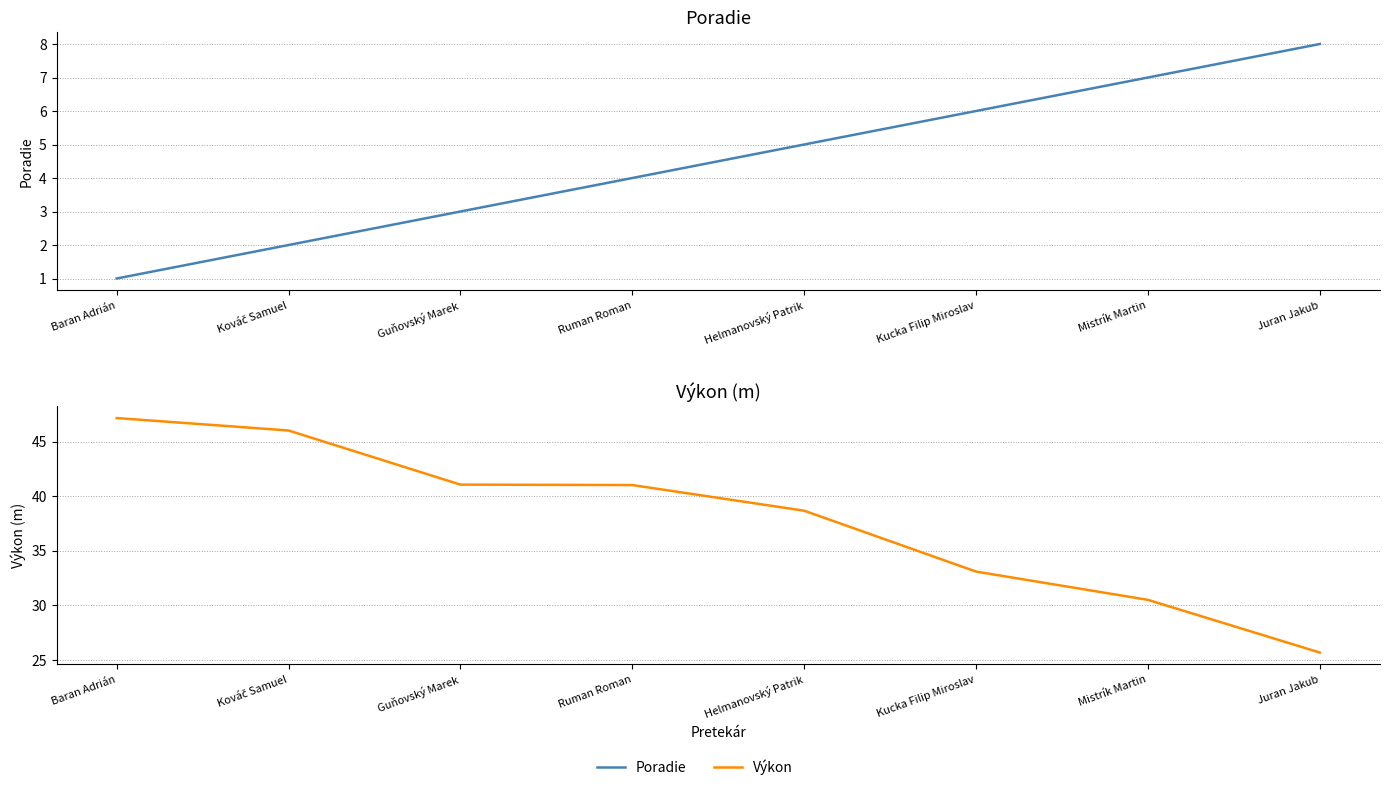

What is the label of the 4th point from the left?

Ruman Roman